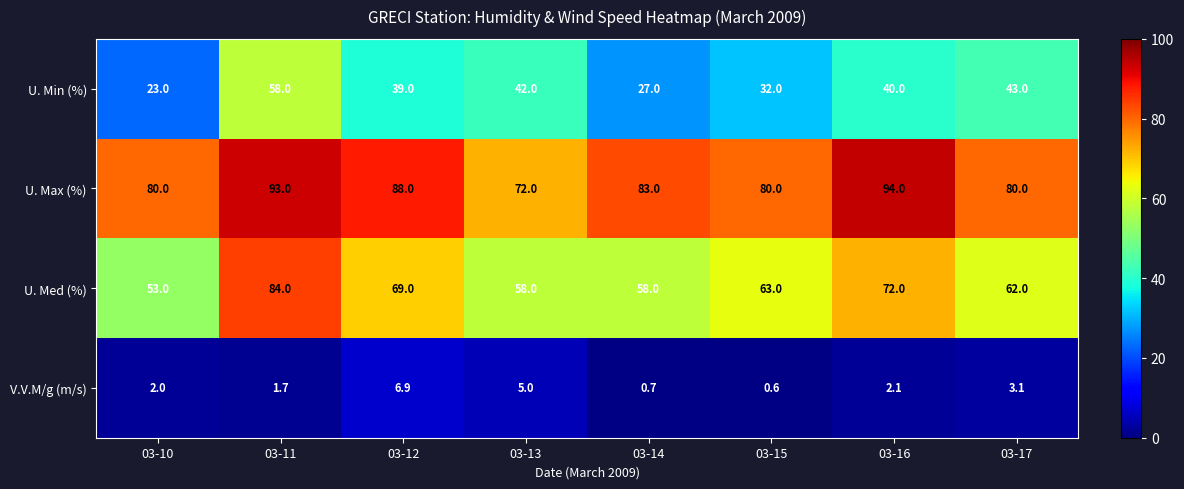

List the labels in order of U. Min (%) value, largest first.

03-11, 03-17, 03-13, 03-16, 03-12, 03-15, 03-14, 03-10